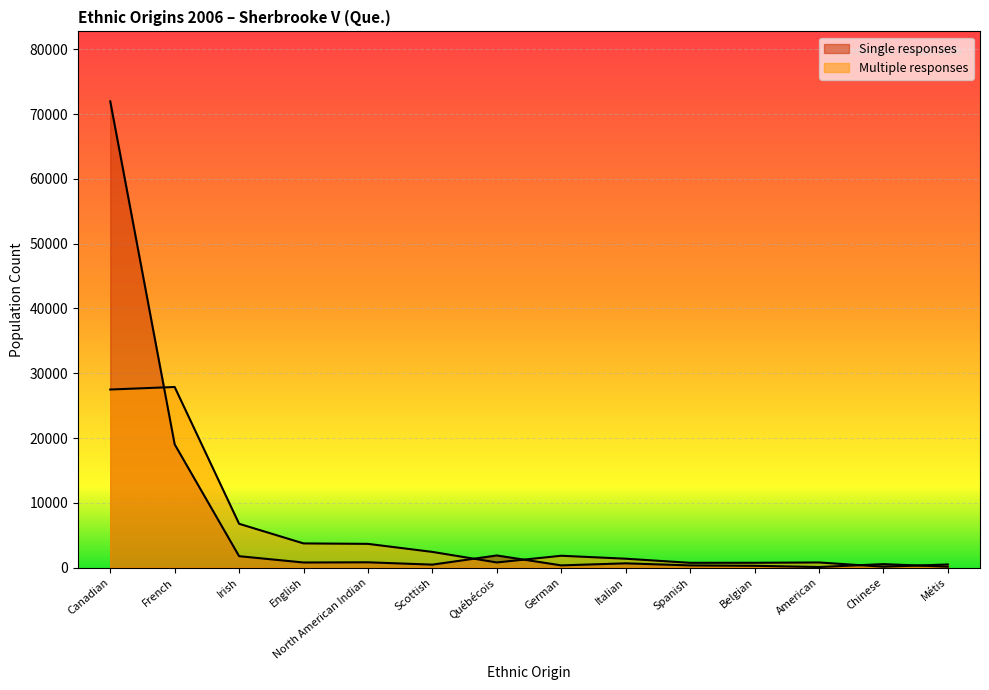

List the series in order of their overall mean, lowest first.

Multiple responses, Single responses